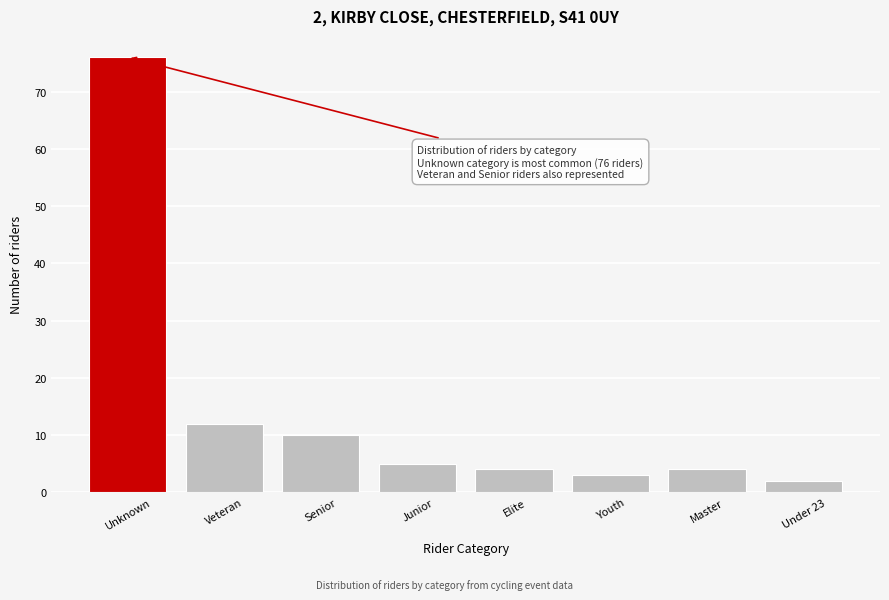

Reading left to right, extract all data points from this chart.

76	12	10	5	4	3	4	2